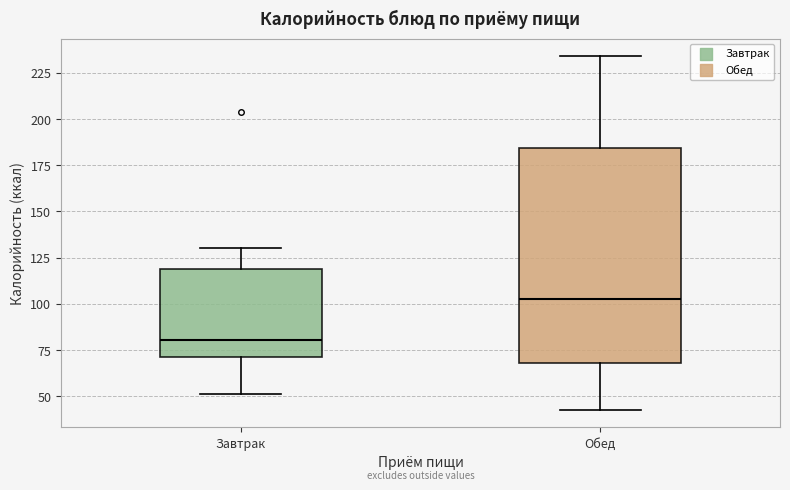

Reading left to right, read every box against the y-axis: the position of its median line, the range the box covers, and the ends of its whiskers. The values are not printed on the chart, so give them approximately, as read against the axis.

Завтрак: median 80, box 70 to 120, whiskers 50 to 130
Обед: median 105, box 70 to 185, whiskers 45 to 235